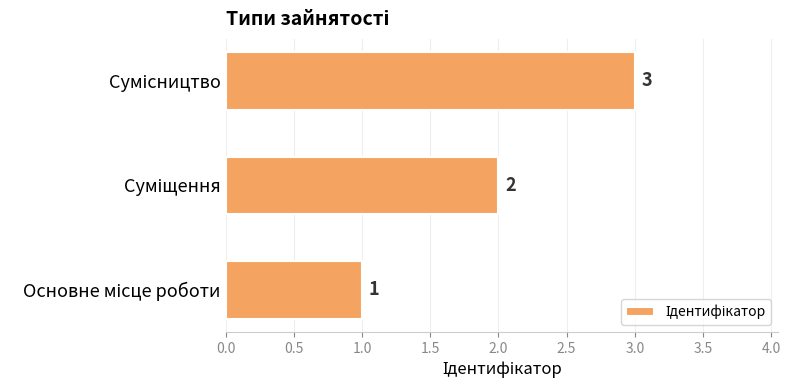

What is the sum of all values?

6